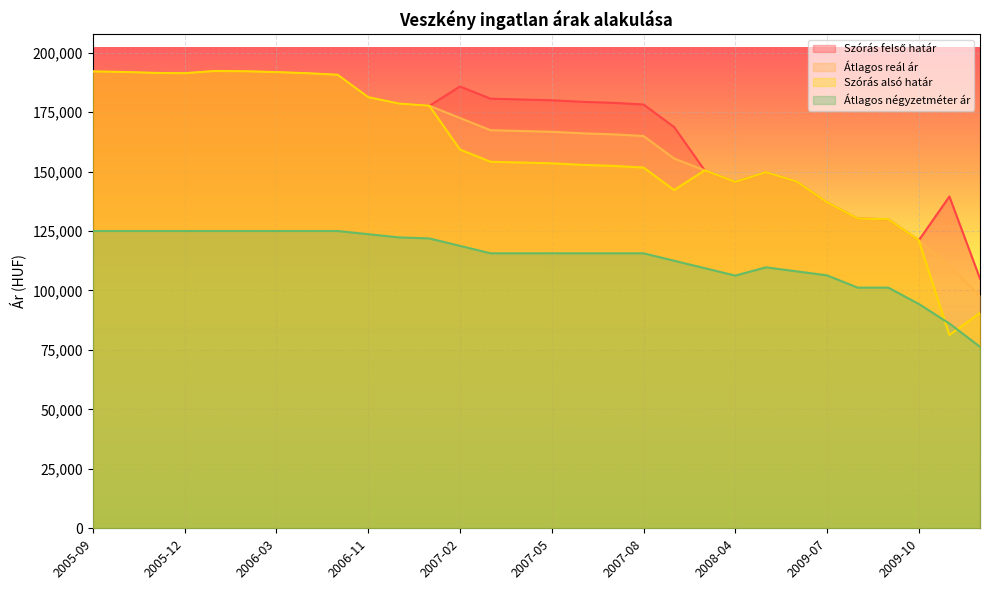

True or false: Szórás alsó határ and Átlagos reál ár intersect in this chart.

False